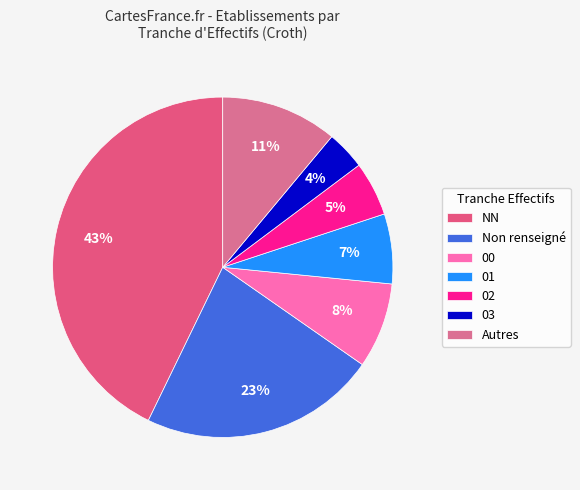

How many slices are in this pie chart?

7